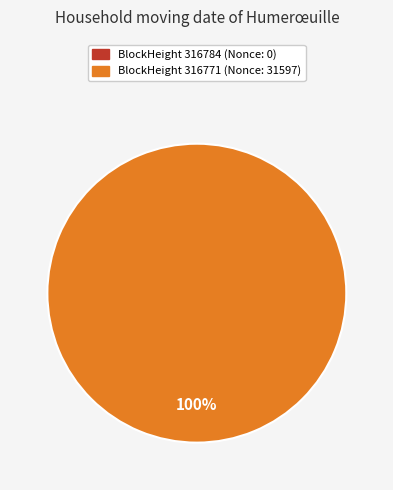

Is it true that 316771 is 100% of the pie?

True